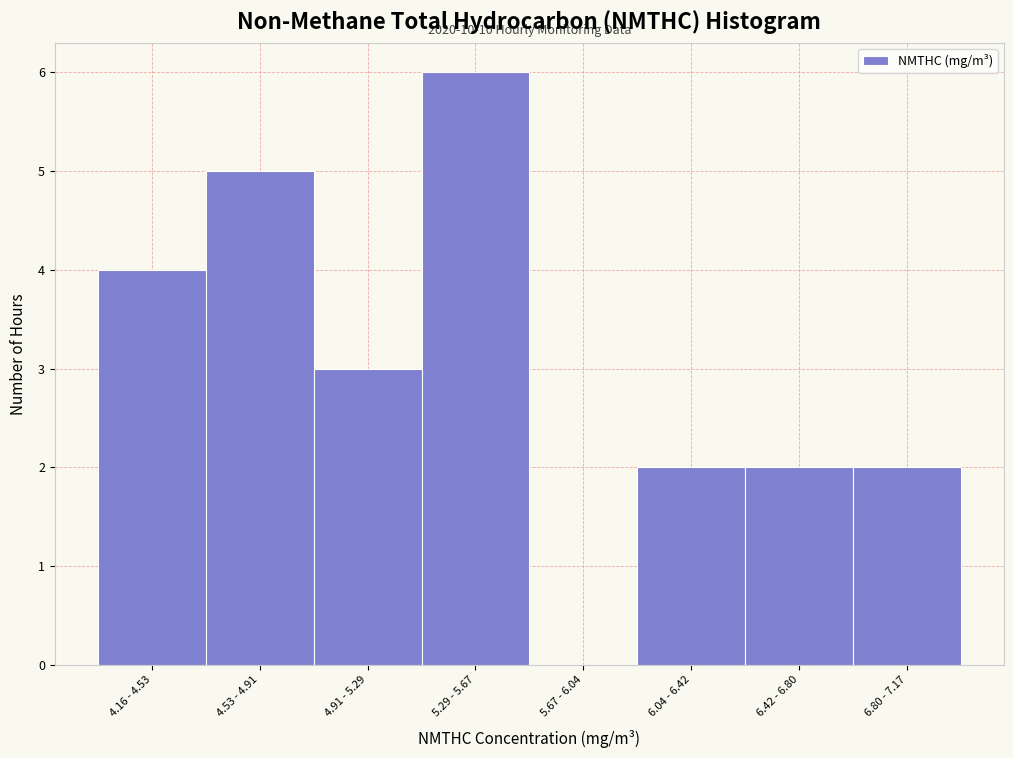

Reading left to right, what are all the values shown in this chart?

4.16 - 4.53=4	4.53 - 4.91=5	4.91 - 5.29=3	5.29 - 5.67=6	5.67 - 6.04=0	6.04 - 6.42=2	6.42 - 6.80=2	6.80 - 7.17=2